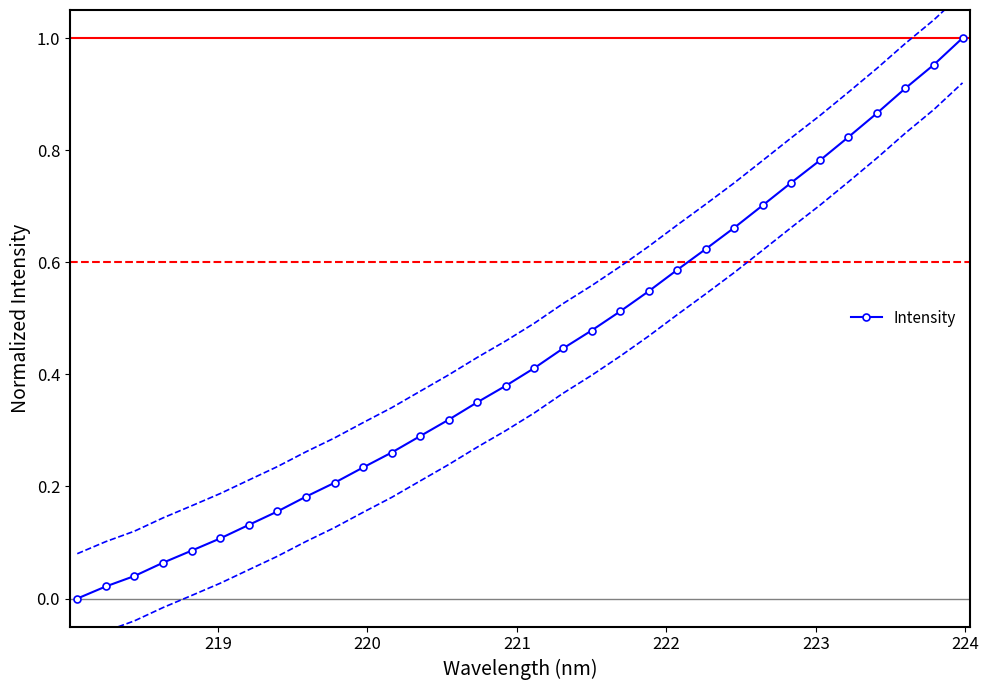

How many lines are shown in the chart?

1